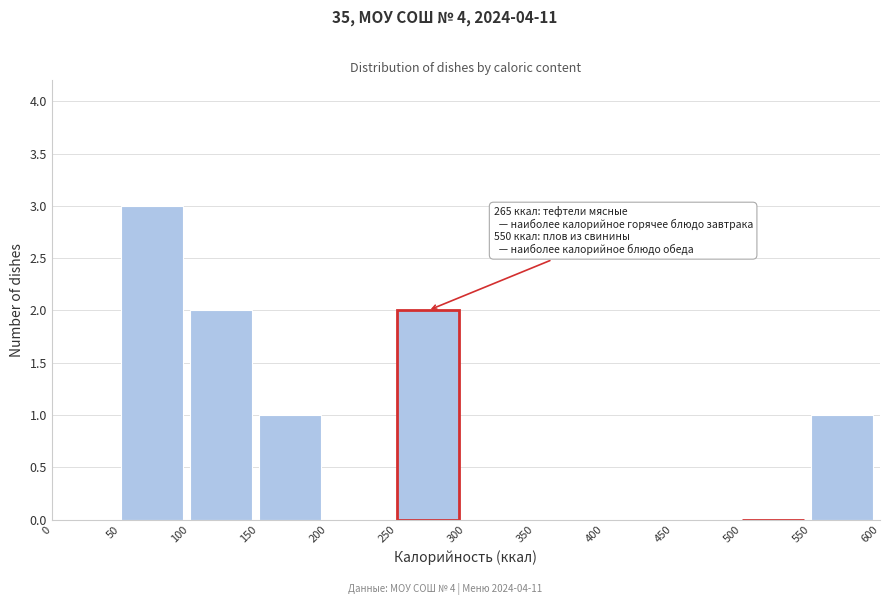

Over which range of the x-axis is the bar tallest?

50 to 100